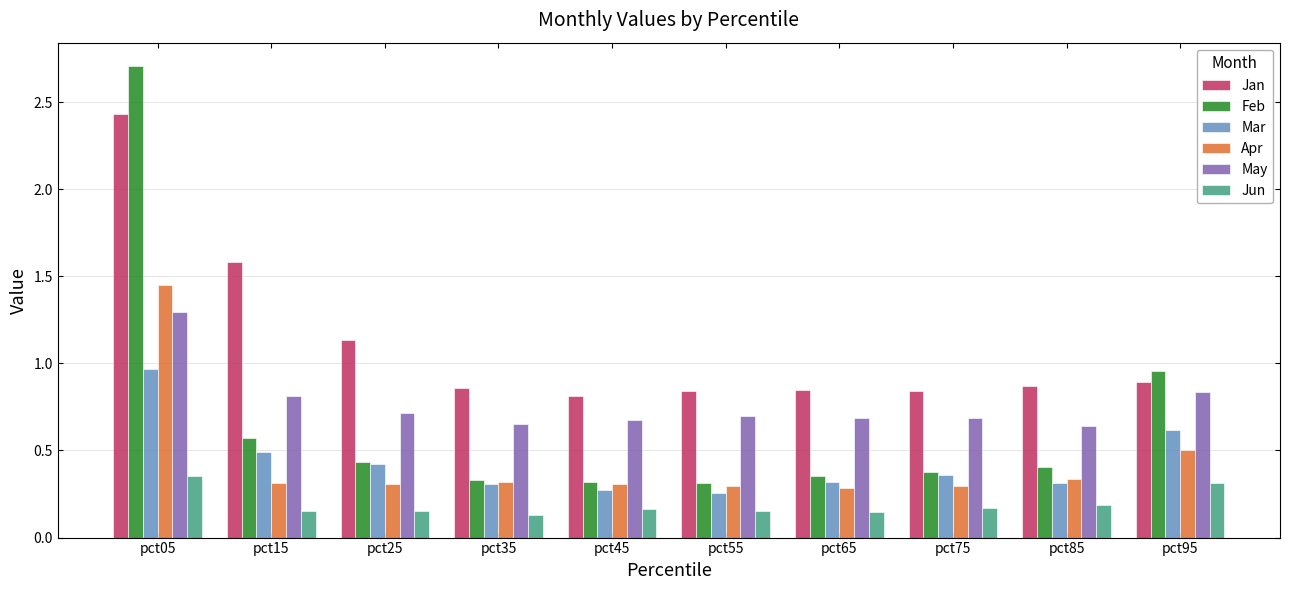

At which category is the sum across all series the highest?

pct05